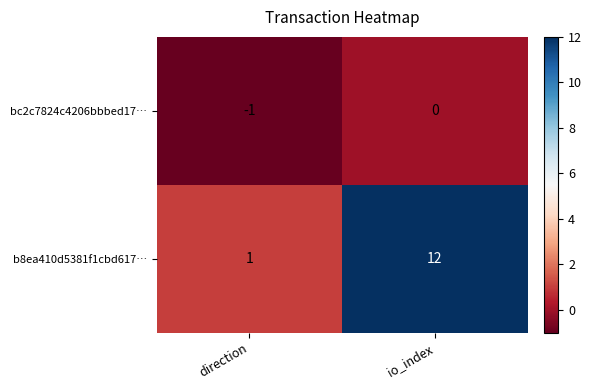

Which series has the largest total across all categories?

b8ea410d5381f1cbd617…